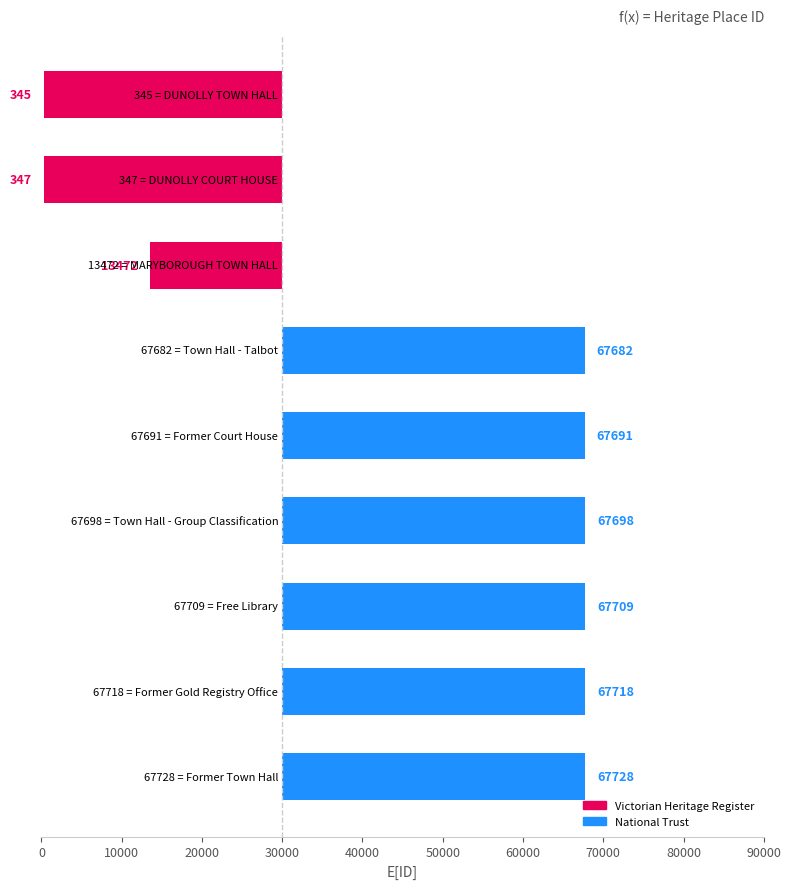

Which has a higher value, Town Hall - Group Classification or Town Hall - Talbot?

Town Hall - Group Classification